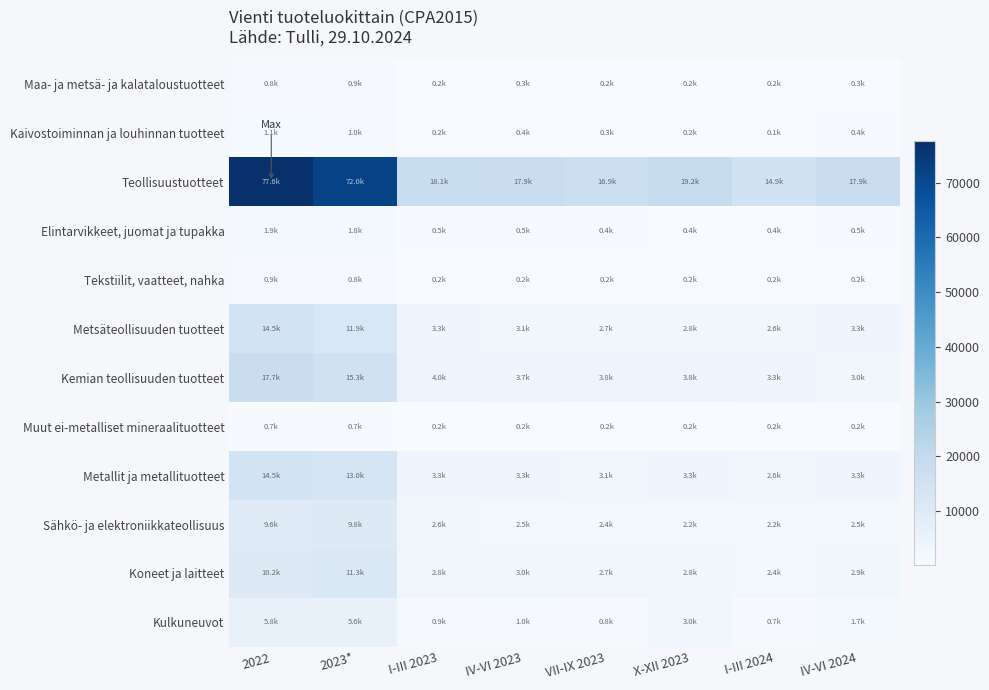

Which series has the largest range (max minus min)?

Teollisuustuotteet